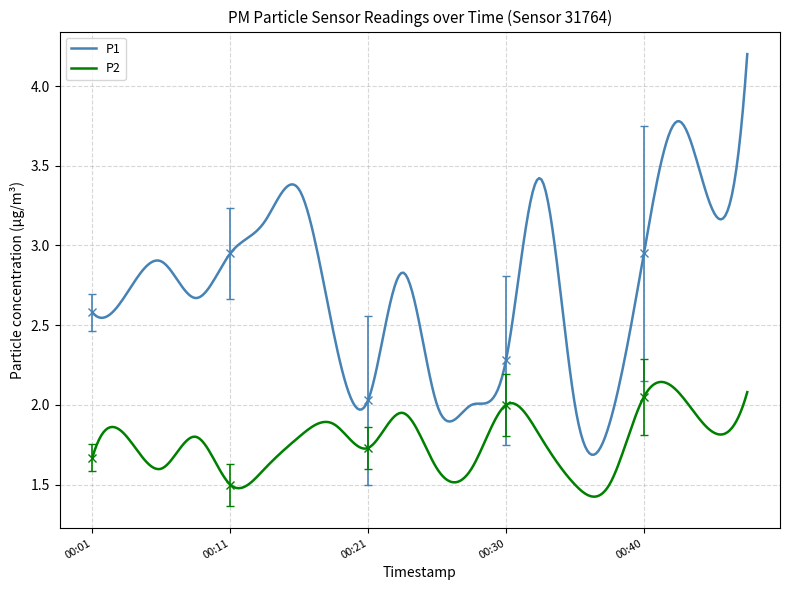

Which series has the largest range (max minus min)?

P1